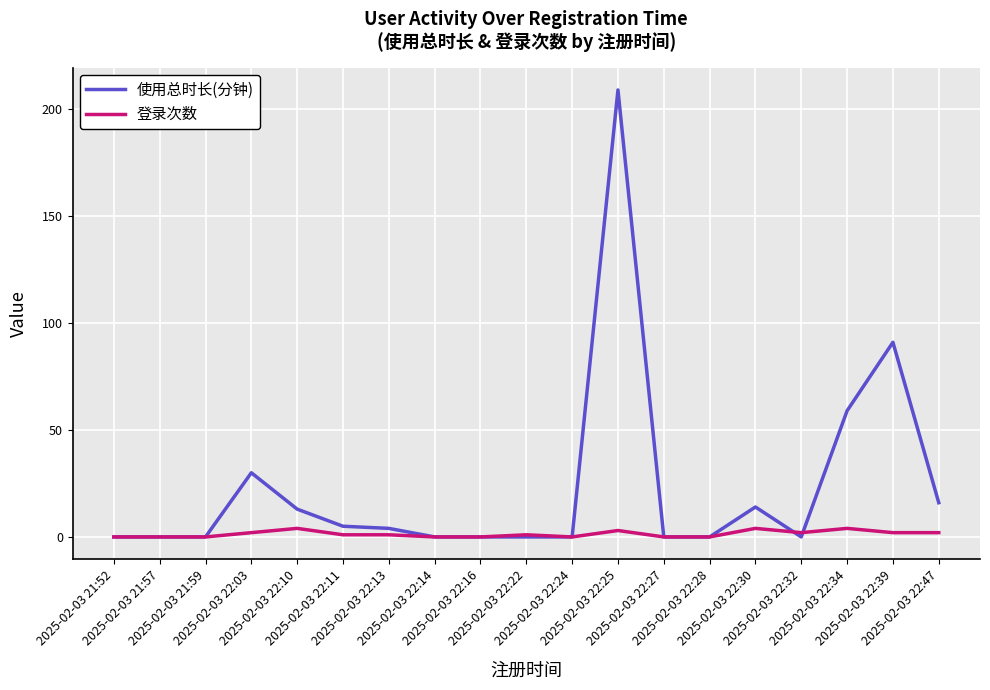

What is the highest value of the 使用总时长(分钟) series?

209